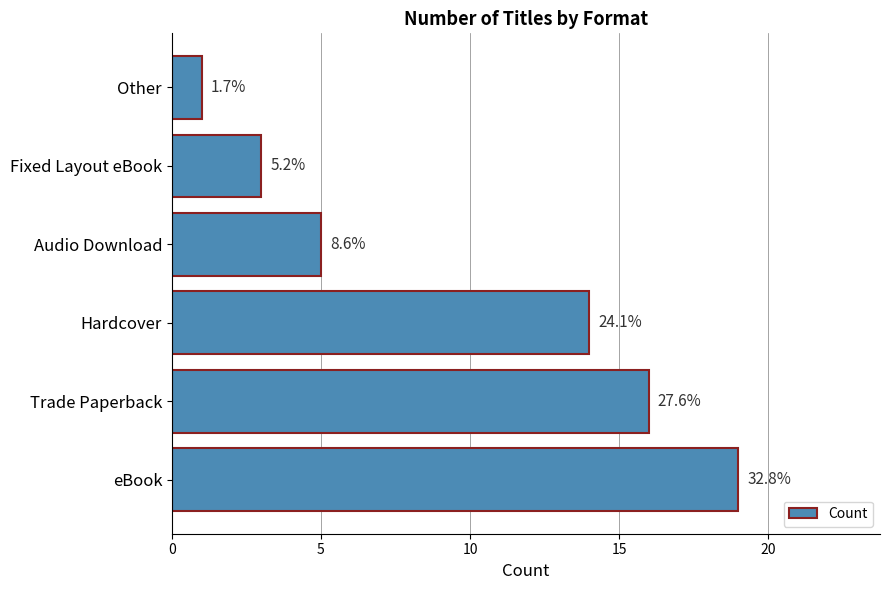

How many values are between 3 and 16?

4